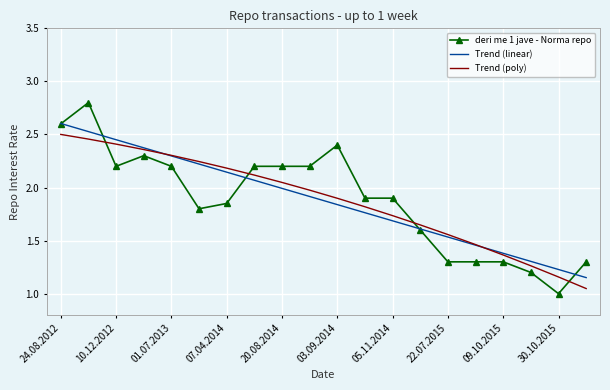

Which series has the largest range (max minus min)?

deri me 1 jave - Norma repo